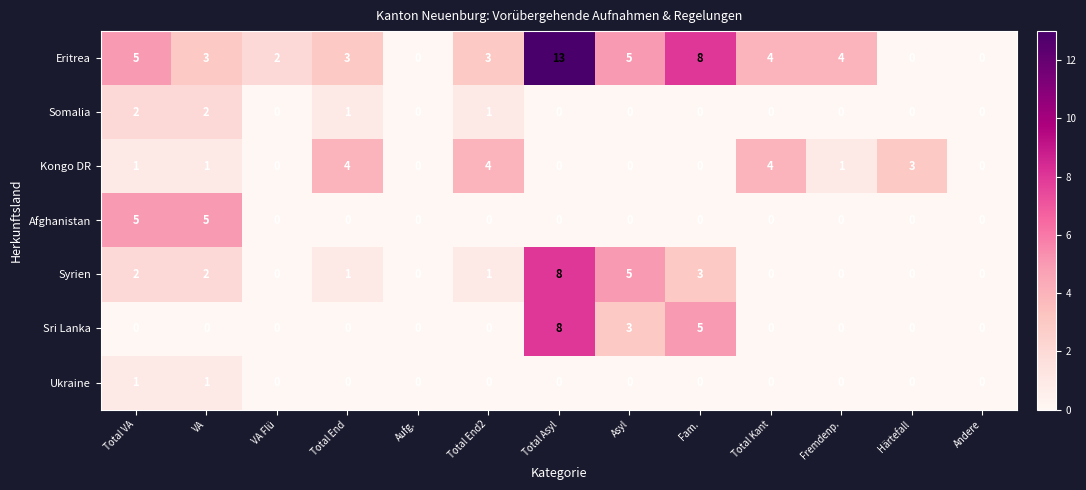

How many Ukraine values are between 0 and 1?

13